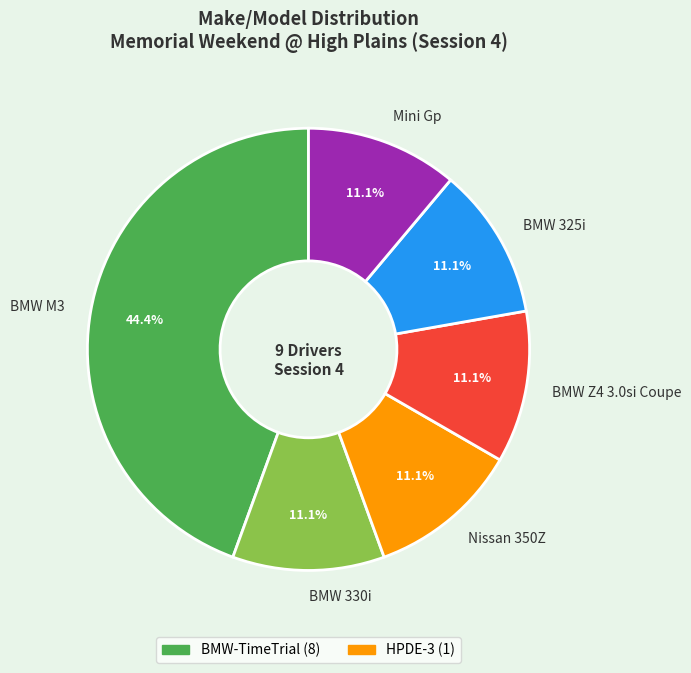

What percentage is NOT represented by BMW 325i?

88.9%